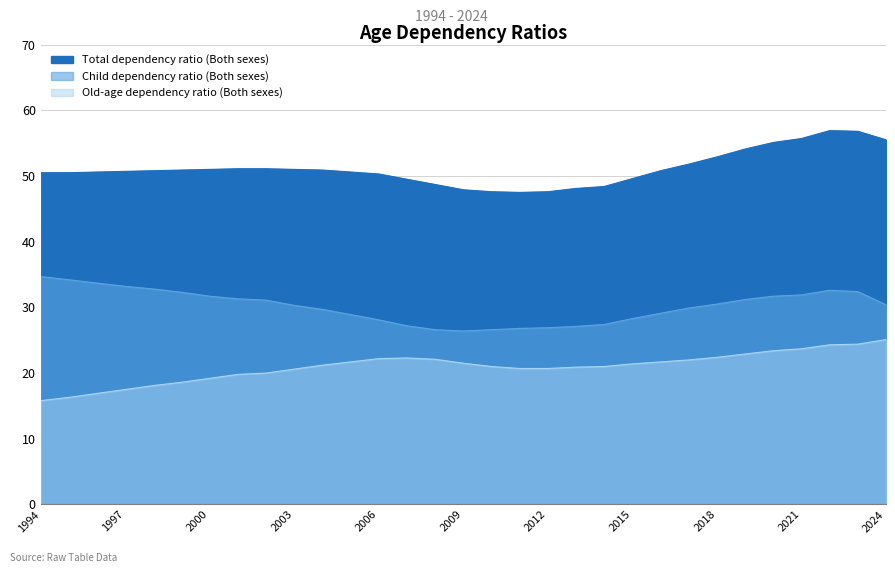

At 1994, list the series in order from largest to smallest.

Total dependency ratio (Both sexes), Child dependency ratio (Both sexes), Old-age dependency ratio (Both sexes)